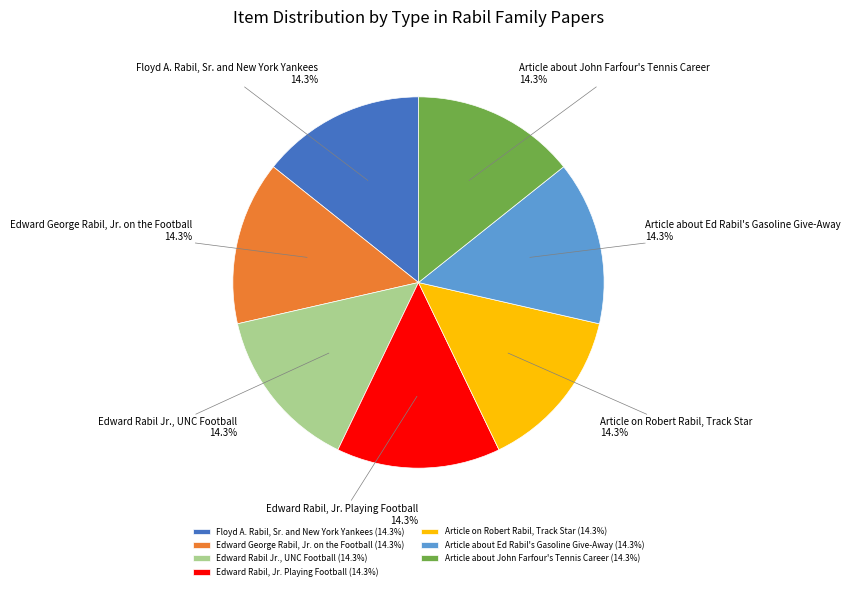

True or false: Edward Rabil Jr., UNC Football accounts for 1% of the total.

False